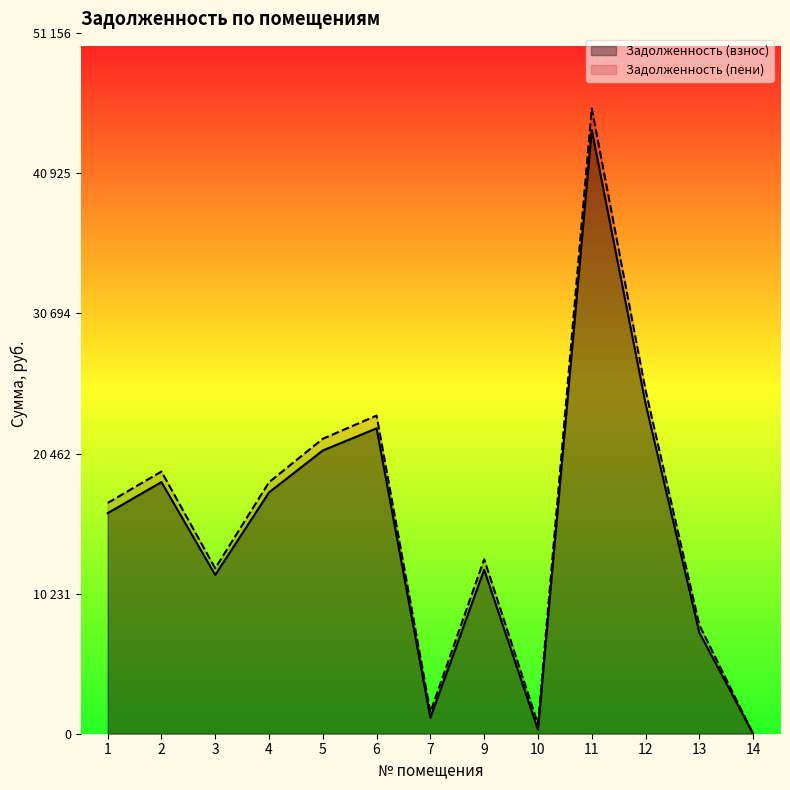

True or false: Задолженность (пени) and Задолженность (взнос) cross at least once.

False